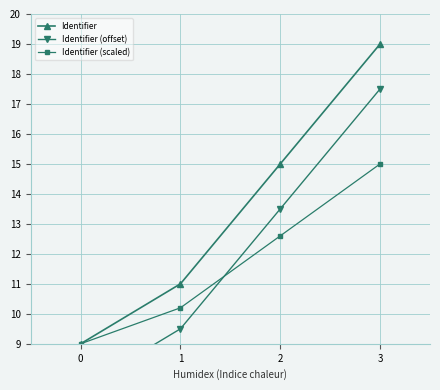

List the series in order of their peak value, highest first.

Identifier, Identifier (offset), Identifier (scaled)